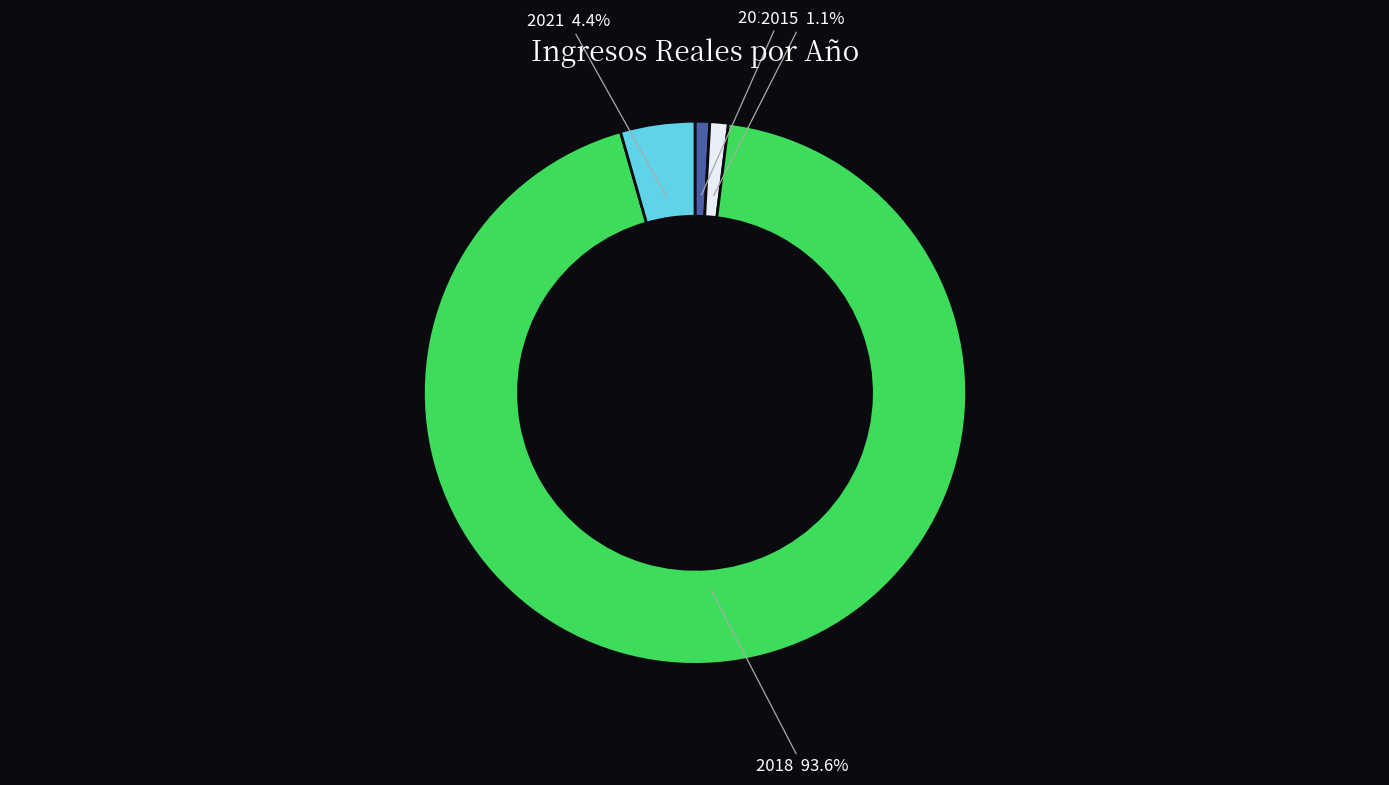

How many slices are in this pie chart?

4